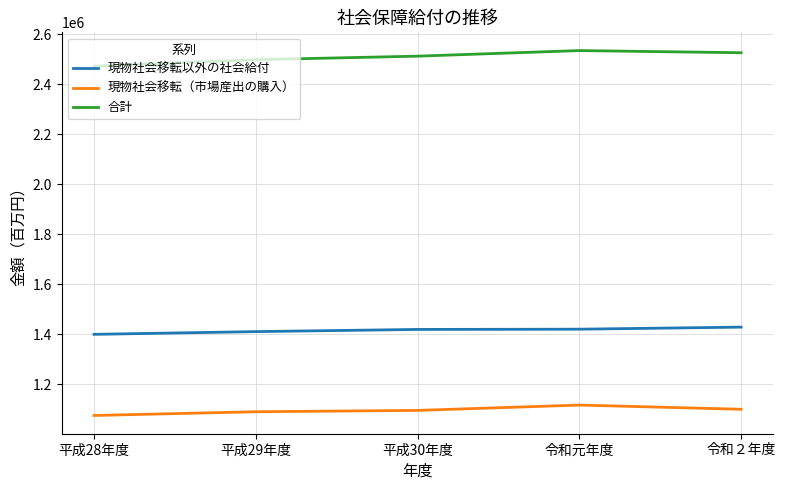

What are all the series names shown in the legend?

現物社会移転以外の社会給付, 現物社会移転（市場産出の購入）, 合計